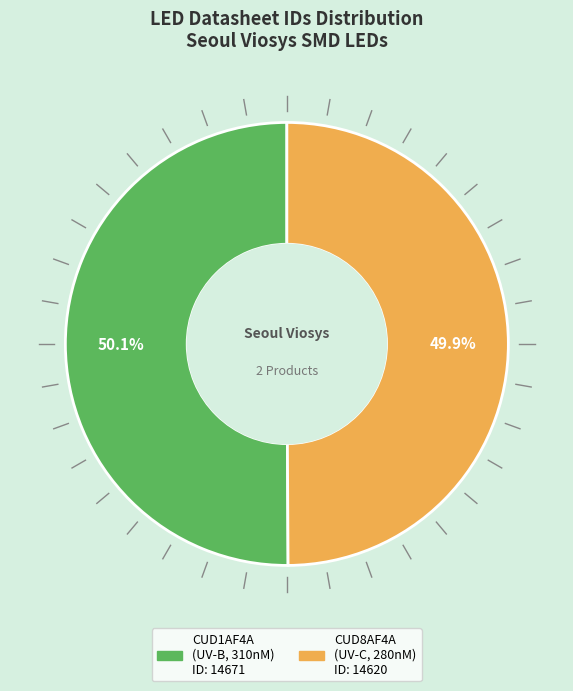

Is there any slice that represents more than half of the pie?

Yes